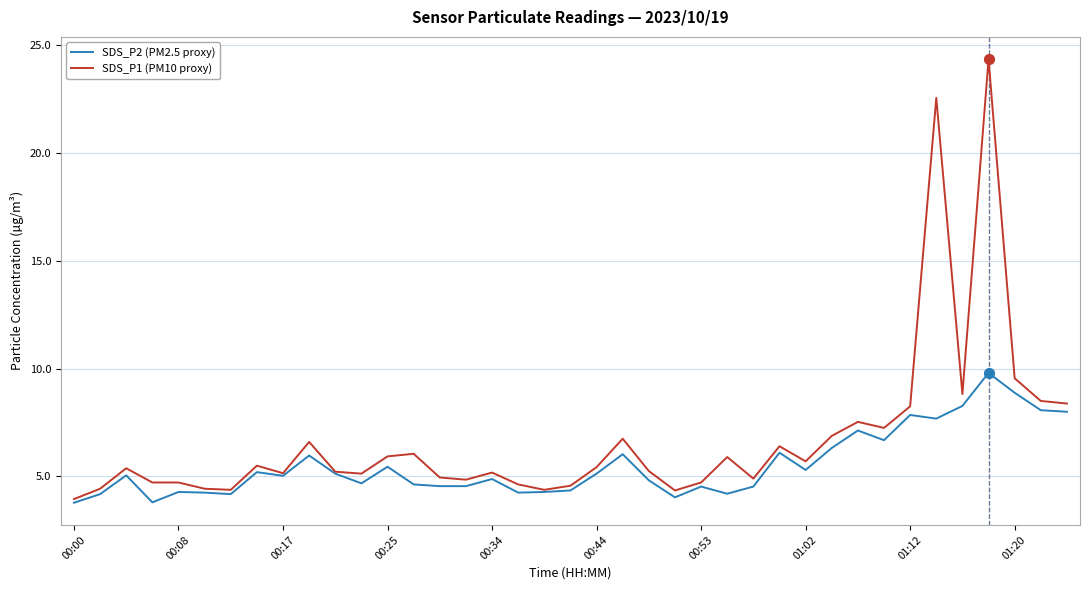

Which series has the largest range (max minus min)?

SDS_P1 (PM10 proxy)